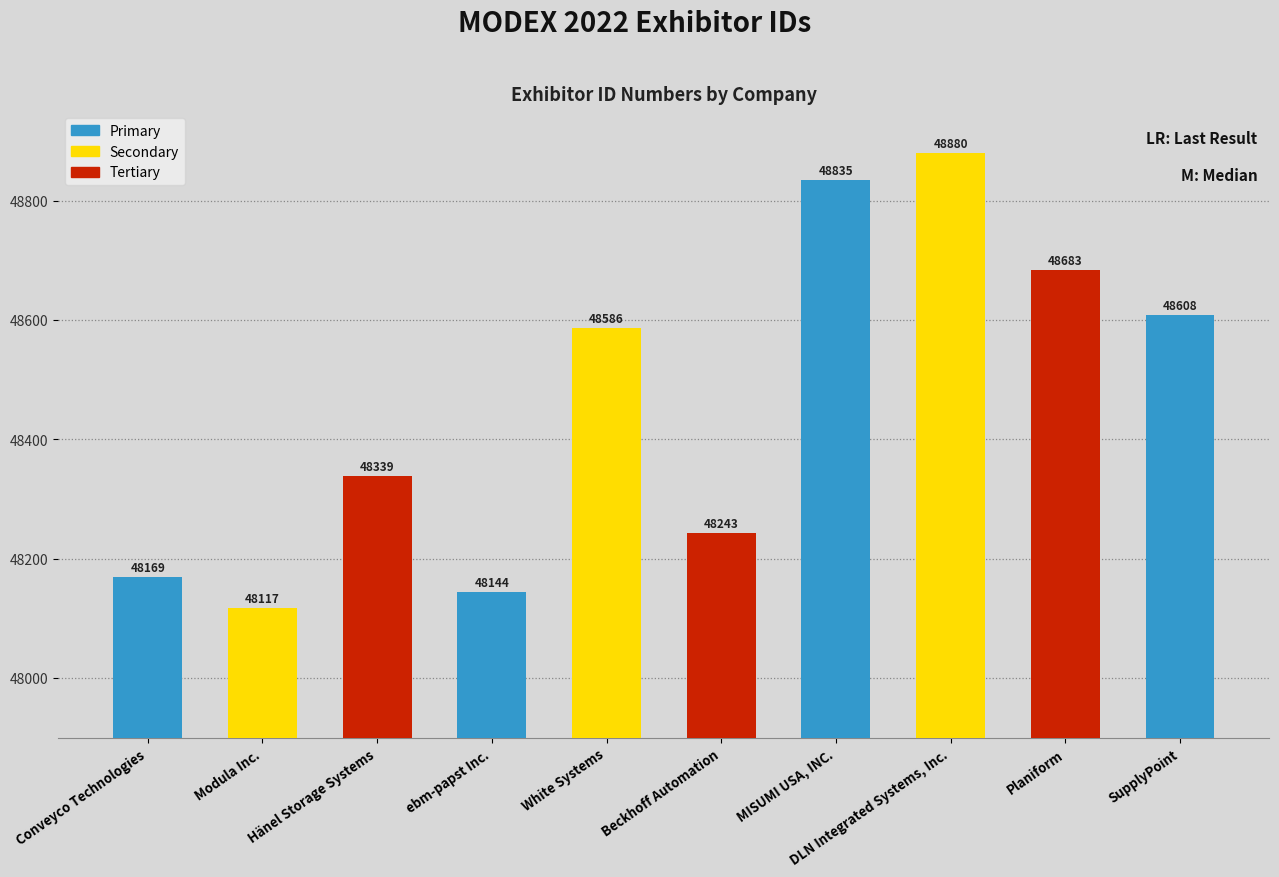

The value at Conveyco Technologies is 48169. True or false?

True